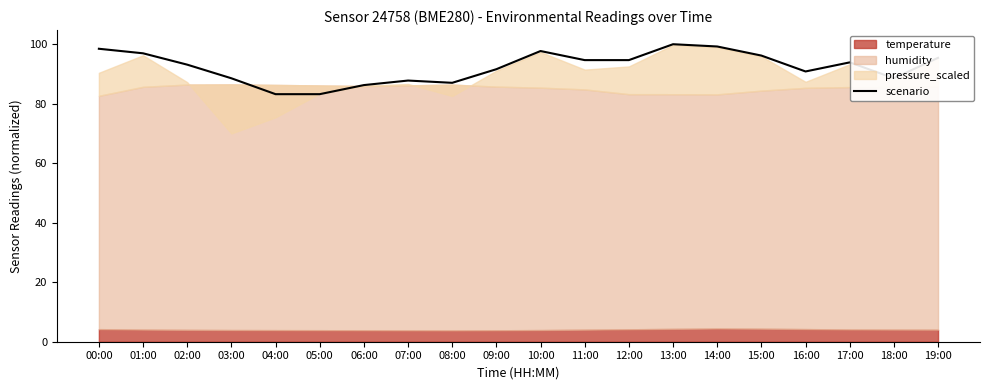

How many points are lower than both their immediate neighbors (excluding endpoints)?

3